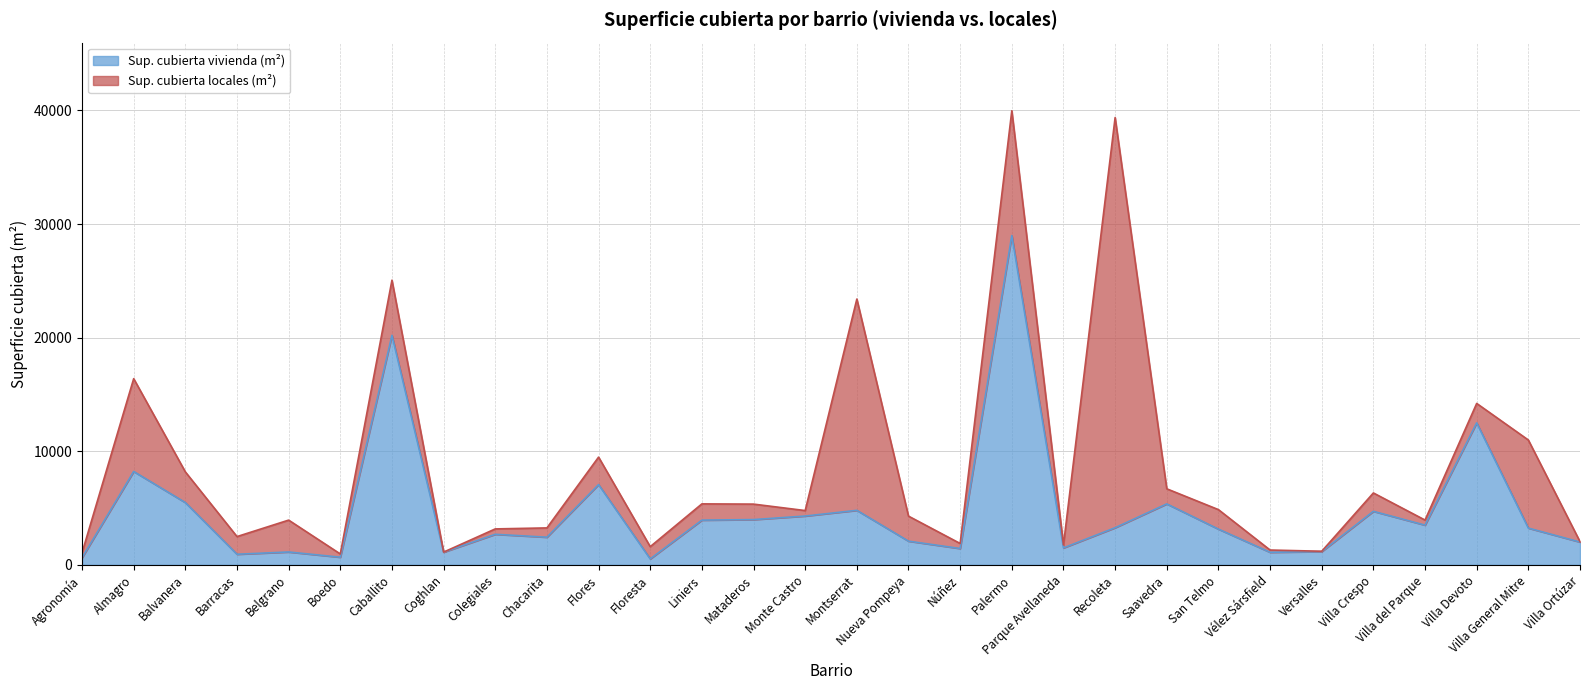

What is the value of the 11th point from the left?

7071